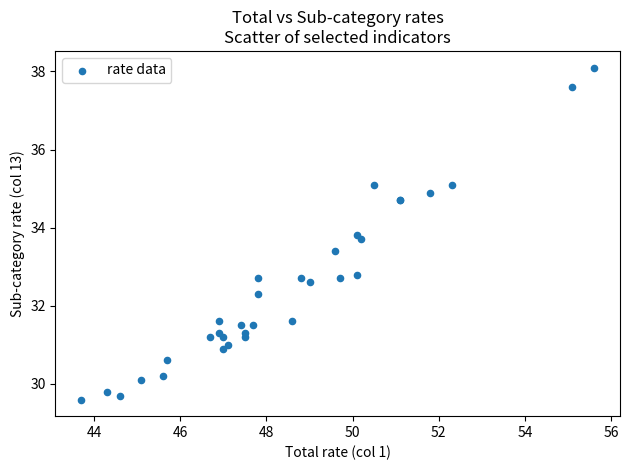

What Y value in the scatter plot is closest to 33?

32.8